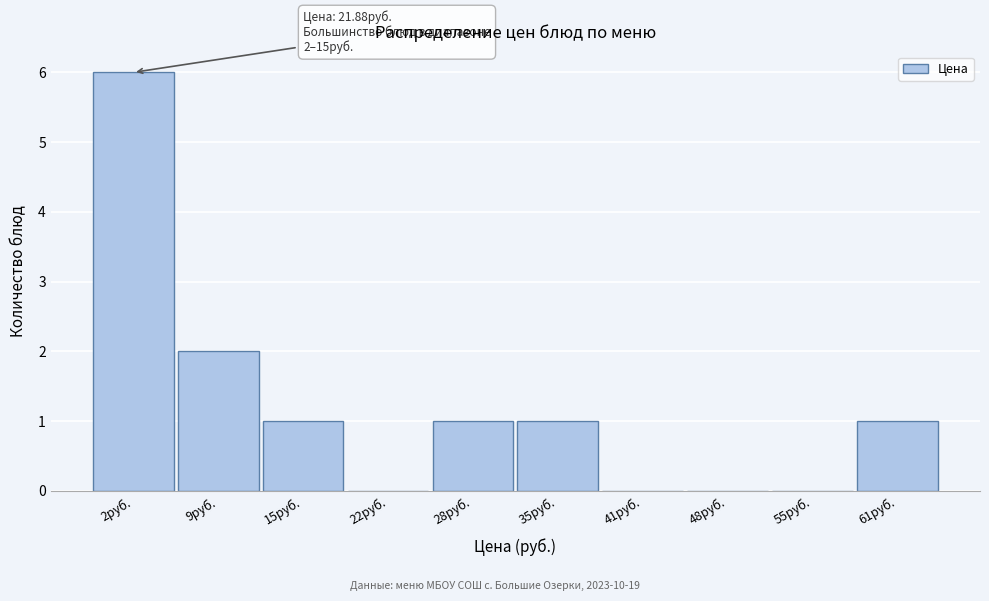

Reading left to right, extract all data points from this chart.

2руб.=6	9руб.=2	15руб.=1	22руб.=0	28руб.=1	35руб.=1	41руб.=0	48руб.=0	55руб.=0	61руб.=1